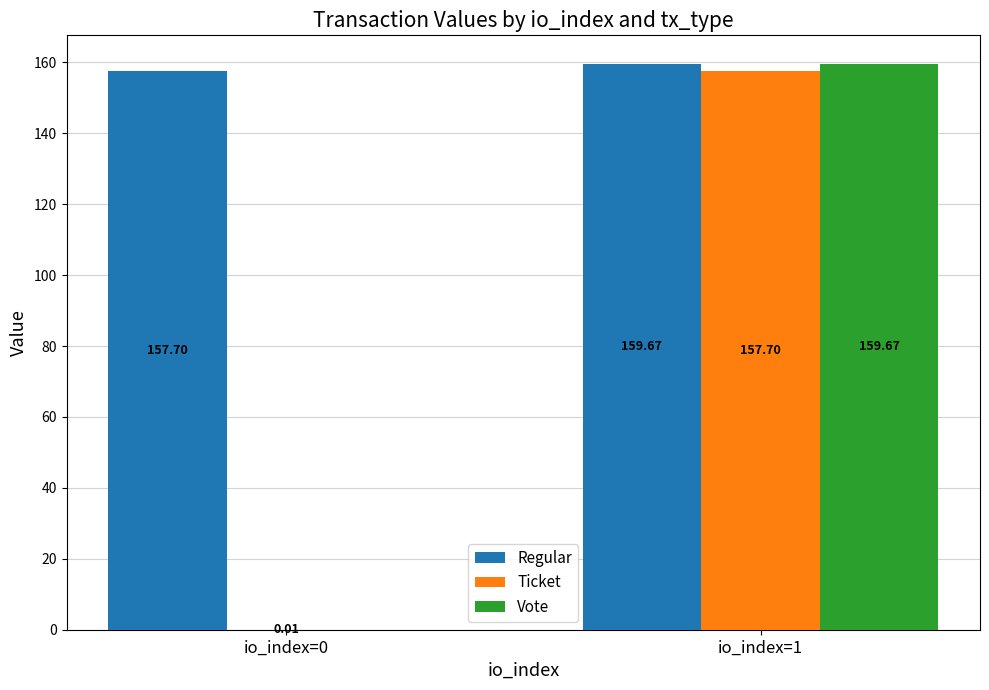

True or false: Regular has a value of 237.0 at io_index=0.

False